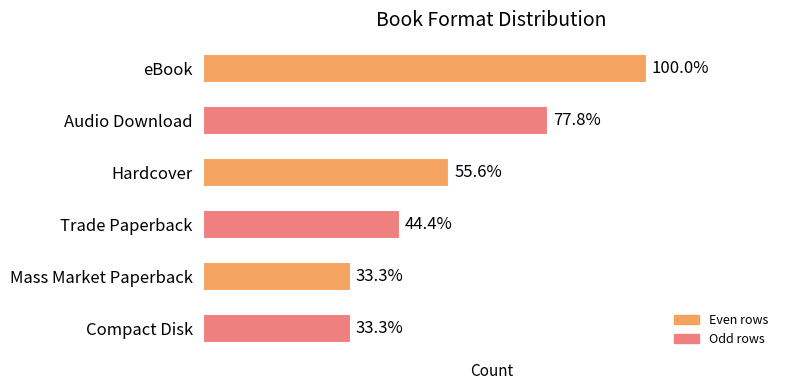

Rank the categories by value from lowest to highest.

Mass Market Paperback, Compact Disk, Trade Paperback, Hardcover, Audio Download, eBook